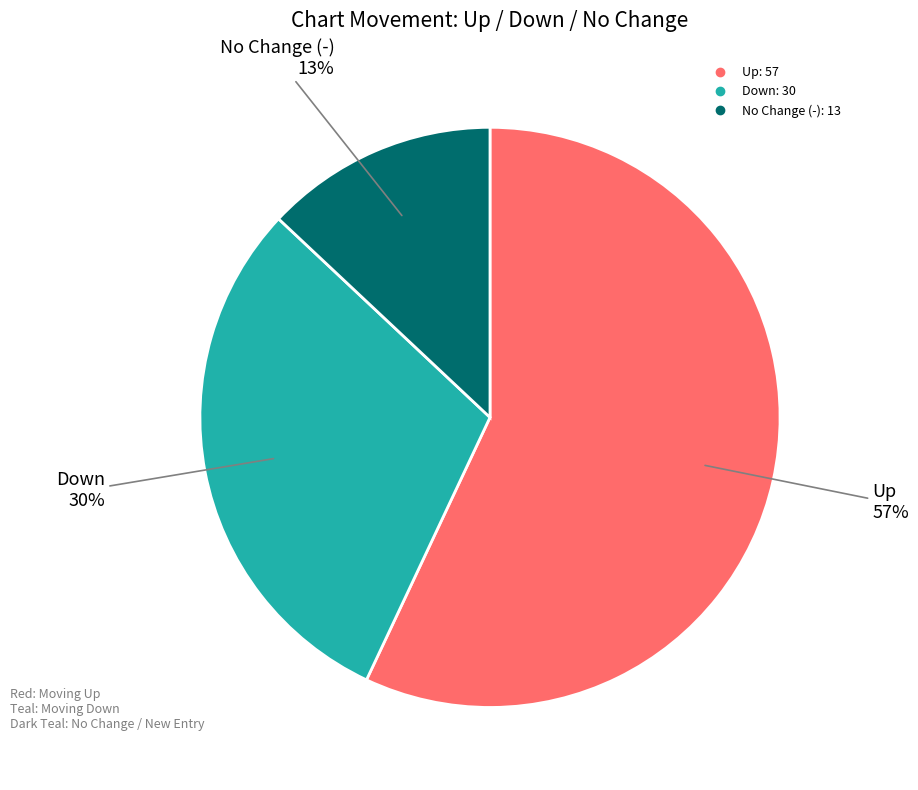

To the nearest percent, what is the average slice percentage?

33%